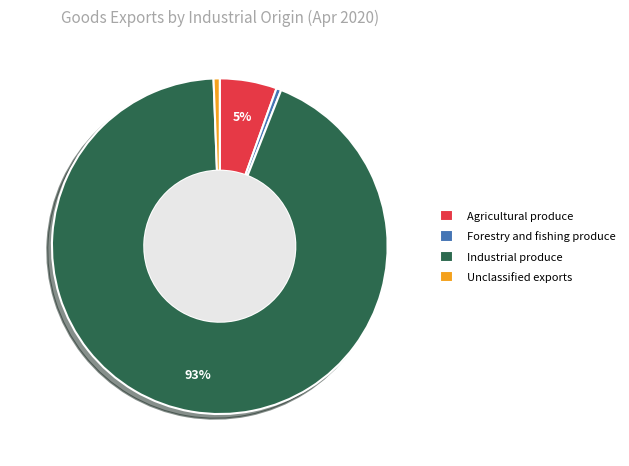

Which slice represents more than half of the pie?

Industrial produce